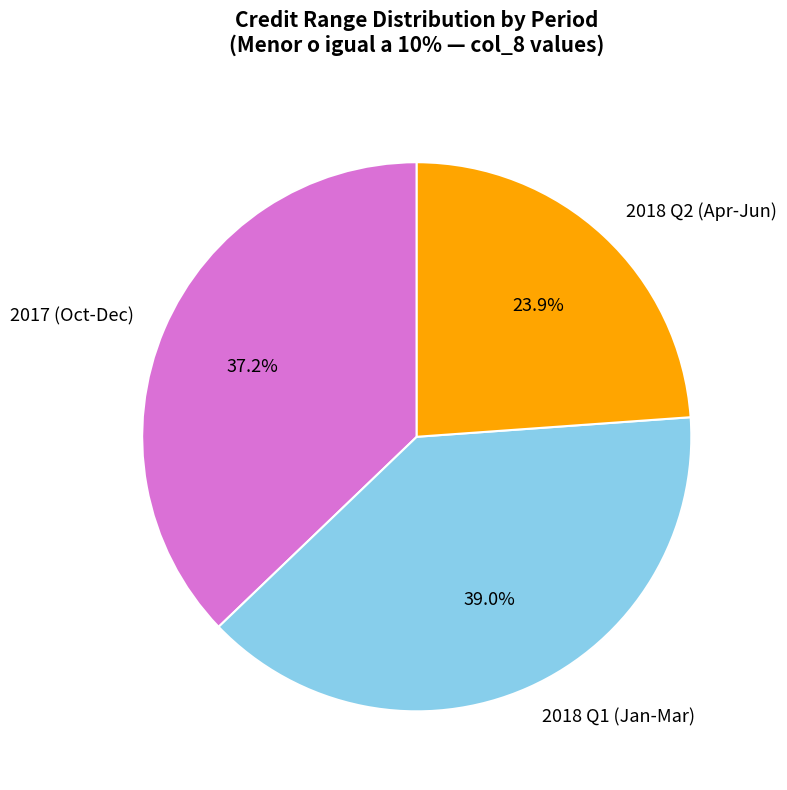

To the nearest percent, what is the difference between the largest and smallest slice percentages?

15%